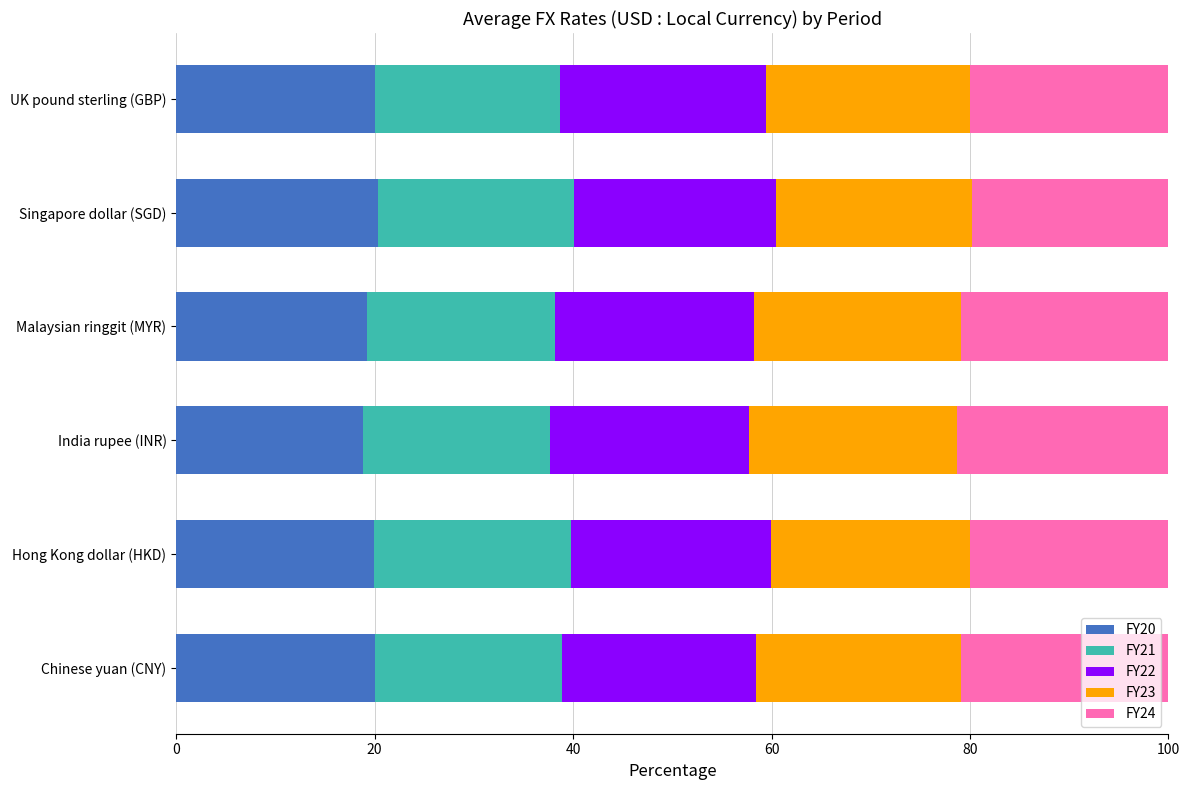

The FY20 series shows 19.9 at Hong Kong dollar (HKD). True or false?

True